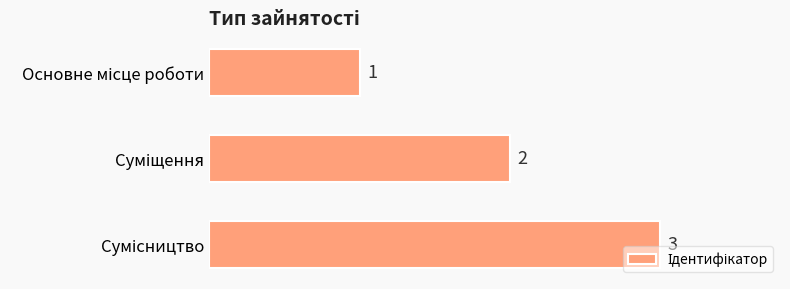

What is the maximum value shown in the chart?

3